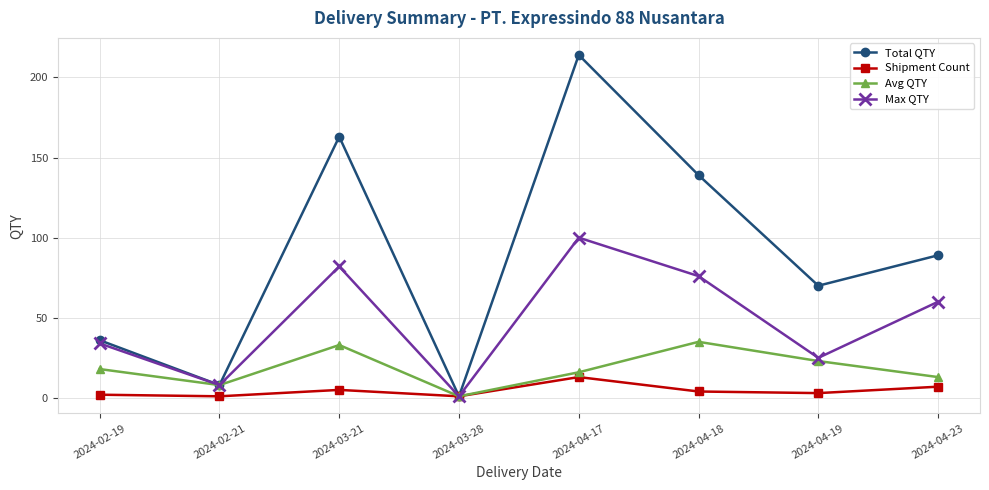

List the series in order of their peak value, highest first.

Total QTY, Max QTY, Avg QTY, Shipment Count